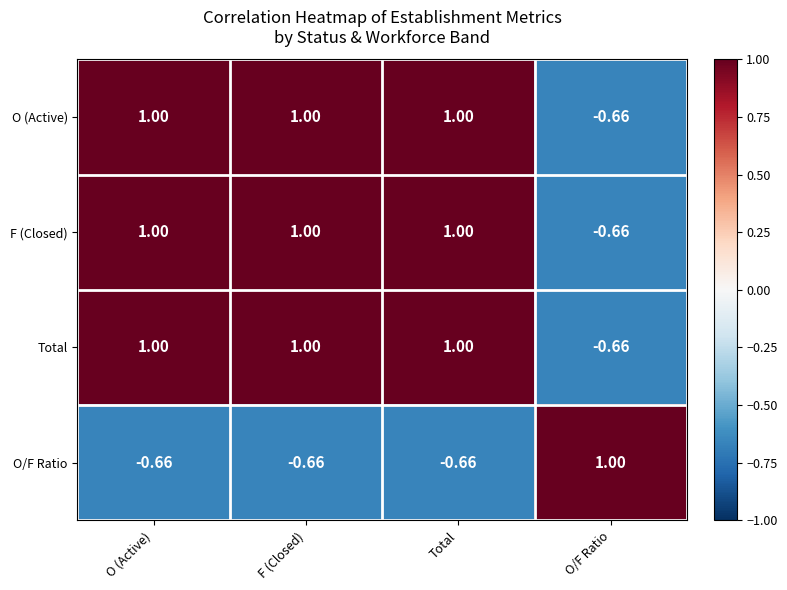

Which category has the lowest value in the O (Active) series?

O/F Ratio